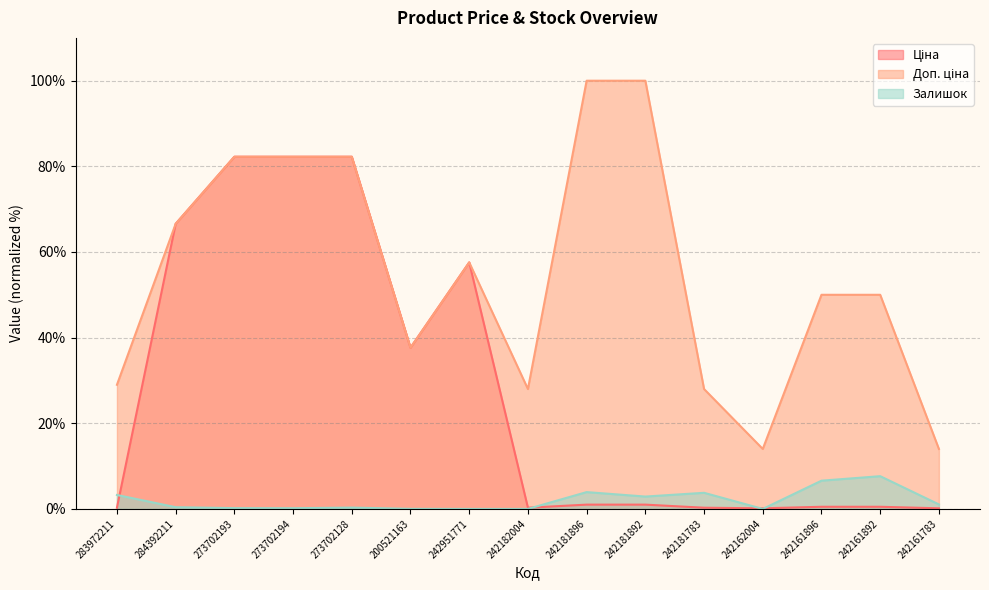

The value of Доп. ціна at 200521163 is 54.3. True or false?

False